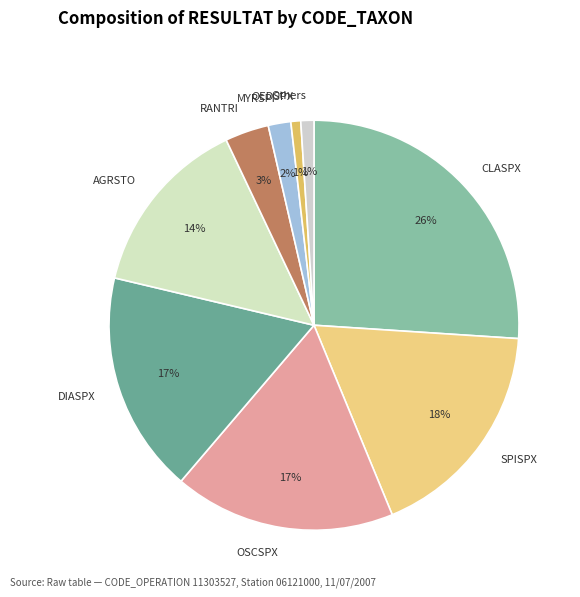

True or false: RANTRI accounts for 15% of the total.

False